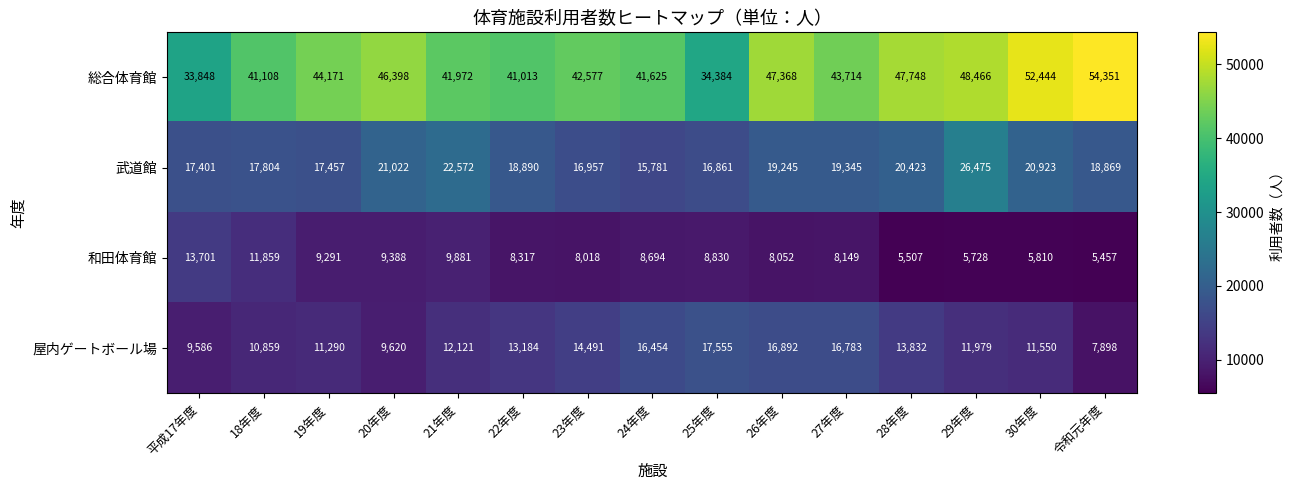

The 屋内ゲートボール場 series shows 16454 at 24年度. True or false?

True